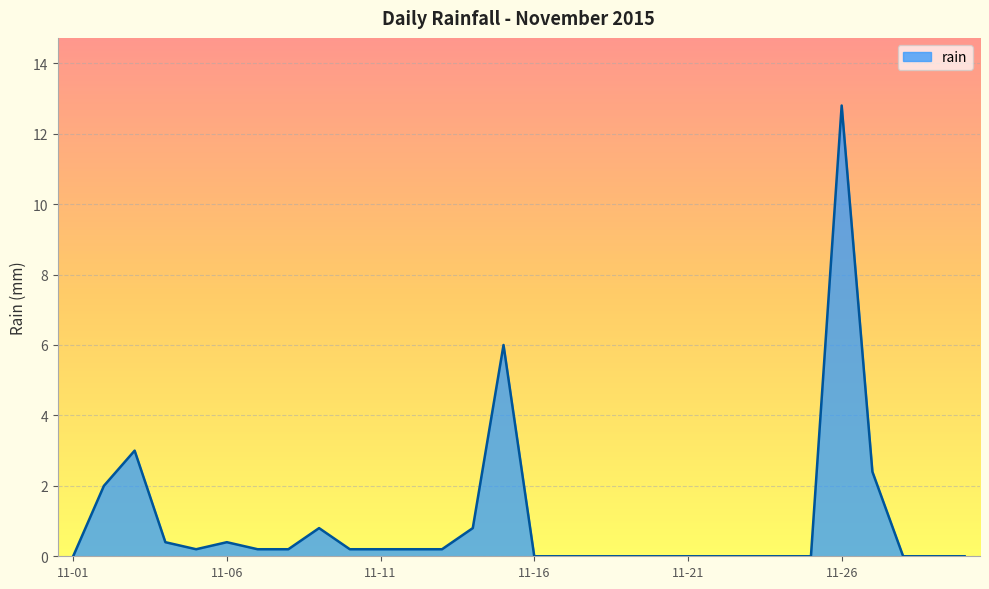

Is this an area chart (filled region under the line)?

Yes